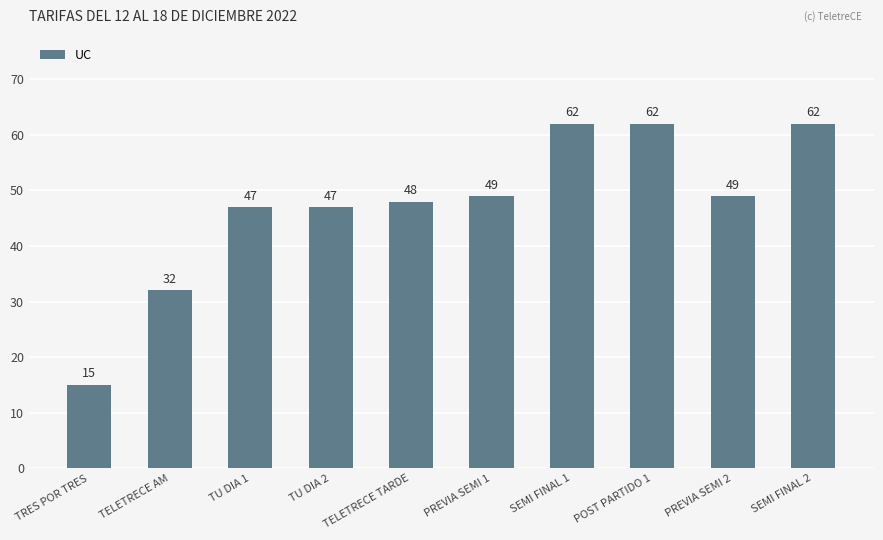

What is the change in value from TU DIA 1 to POST PARTIDO 1?

+15